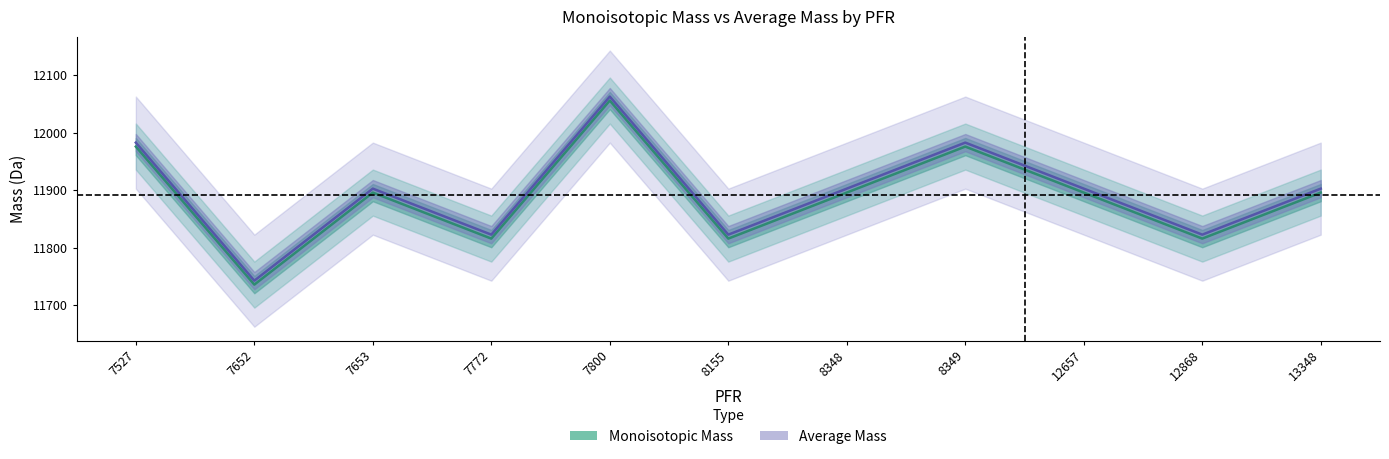

Rank the series at 12868 from highest to lowest value.

Average Mass, Monoisotopic Mass